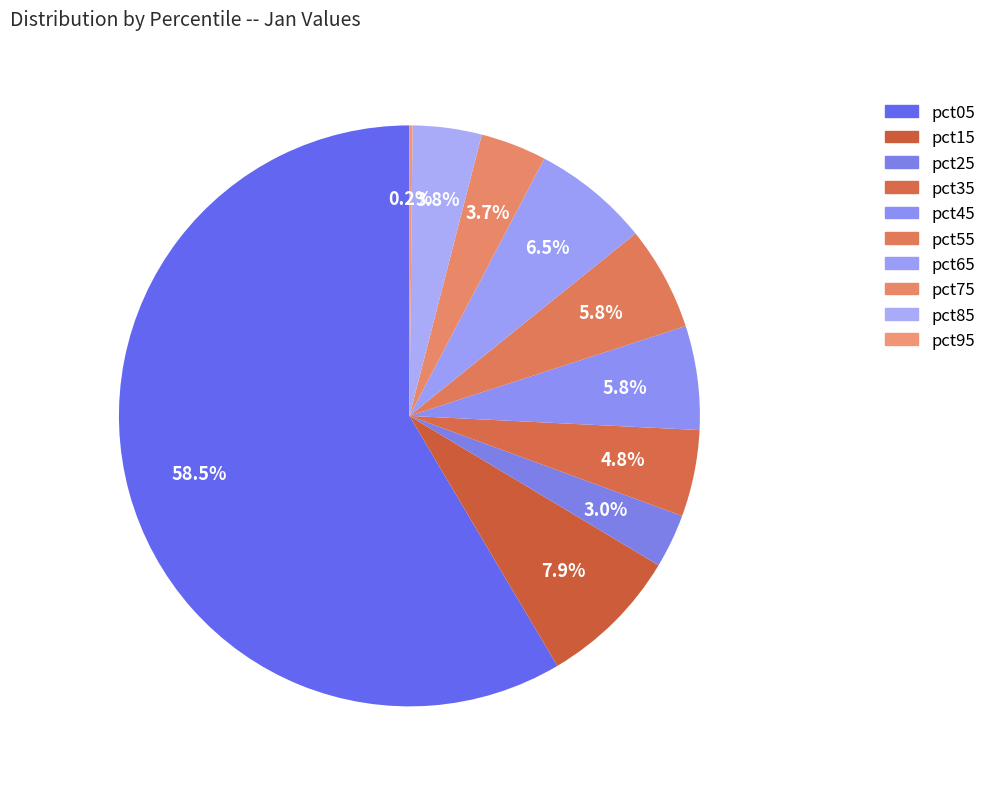

To the nearest percent, what is the average slice percentage?

10%